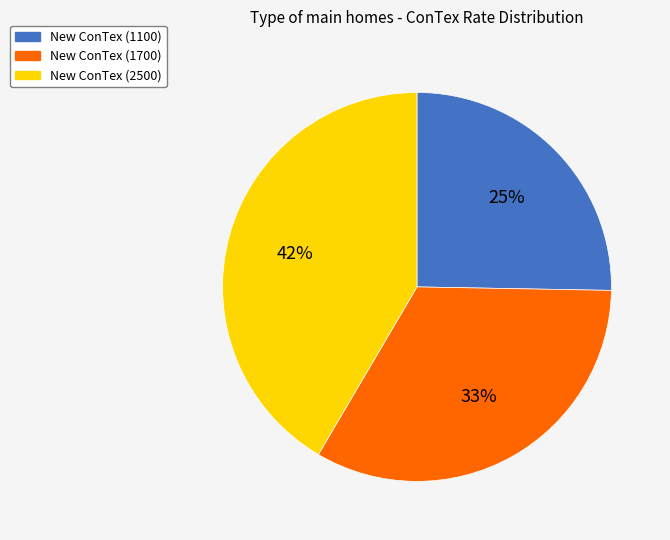

To the nearest percent, what is the average slice percentage?

33%